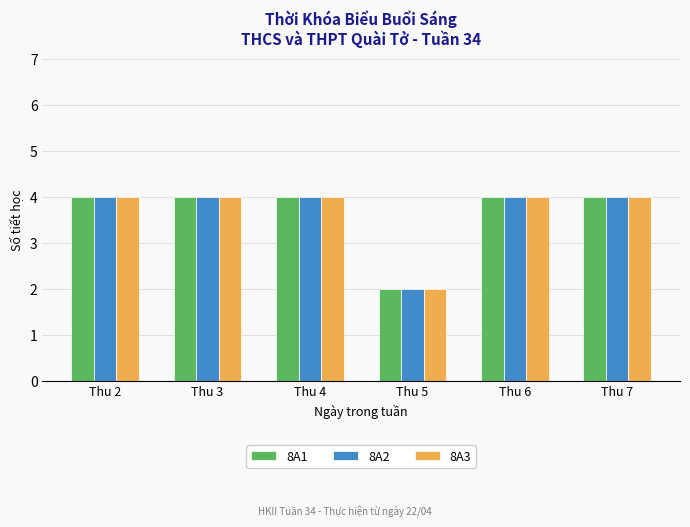

What is the total value across all series at Thu 6?

12